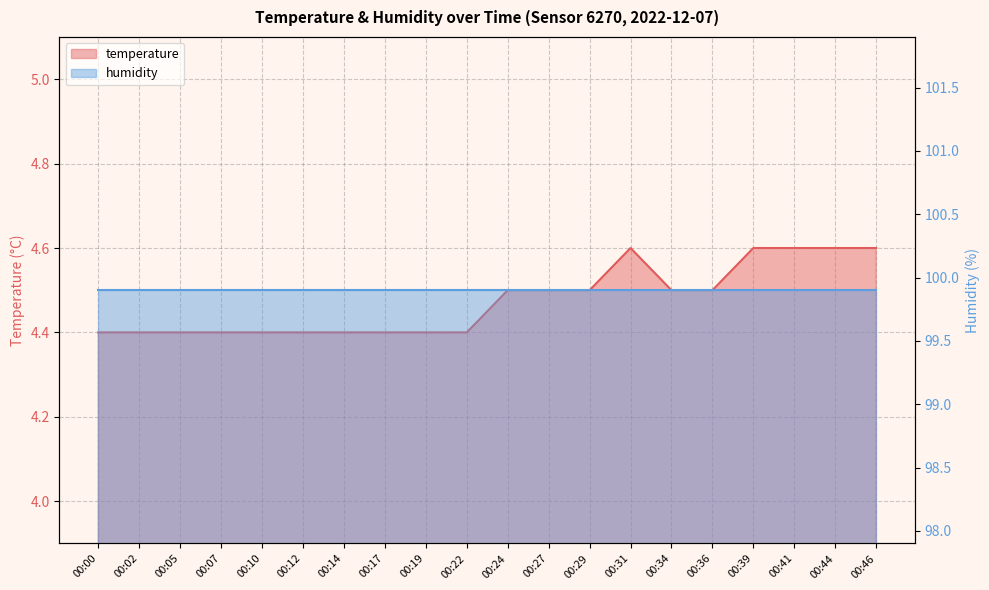

Which label corresponds to the largest value in the chart?

00:31